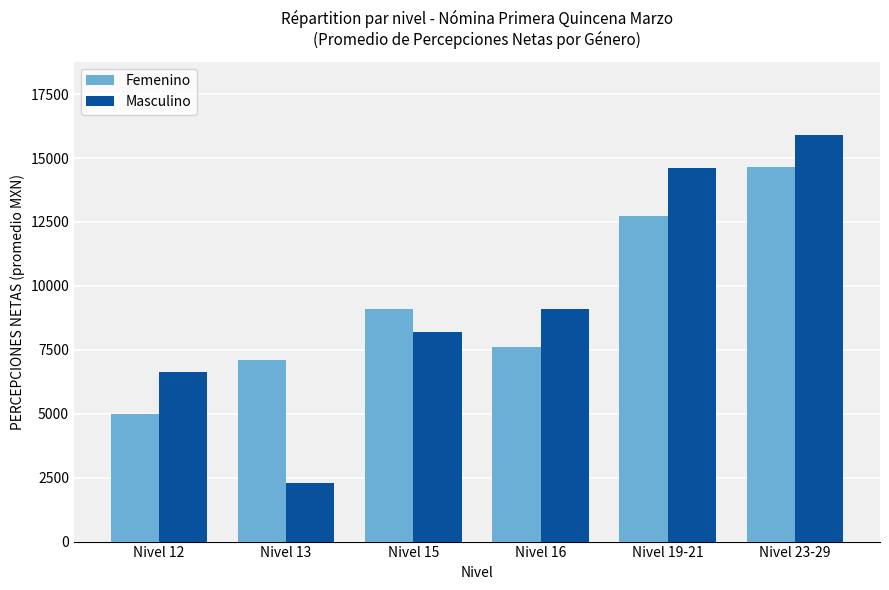

What is the minimum value for Masculino?

2287.6